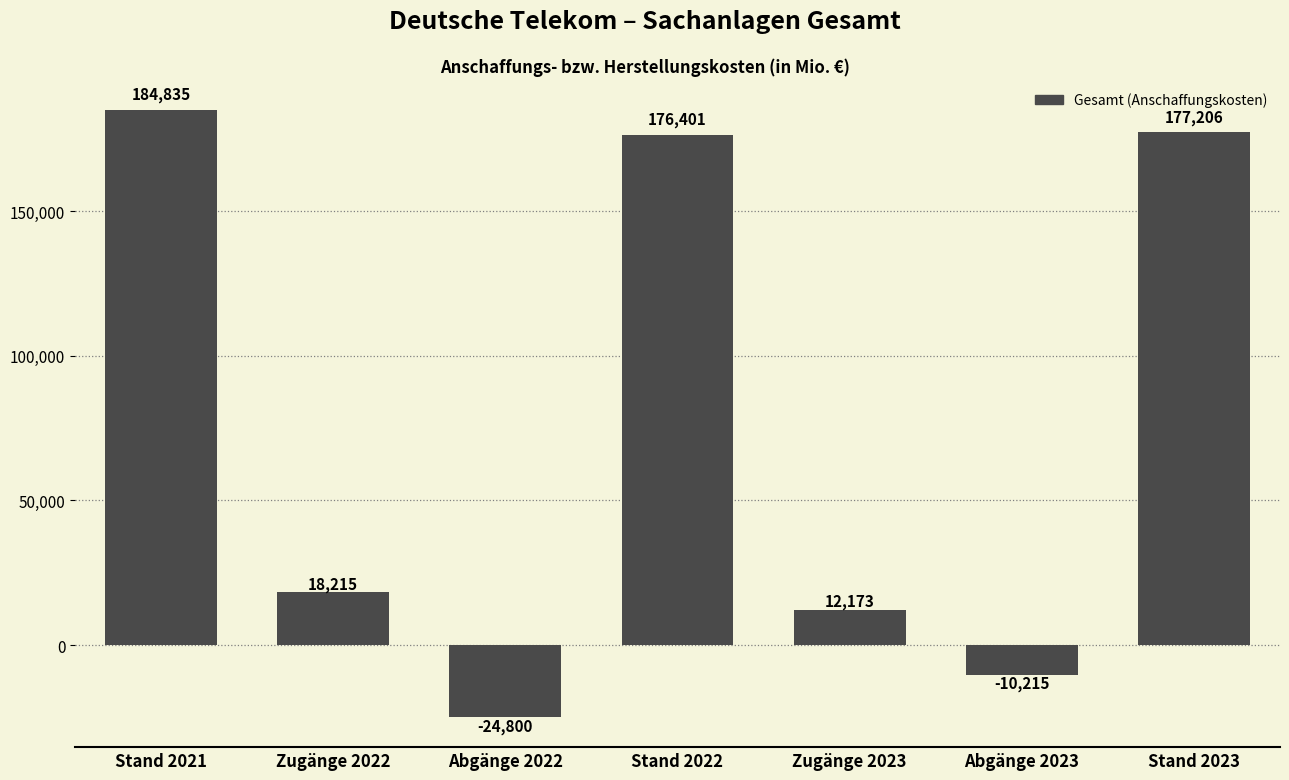

Between Abgänge 2022 and Zugänge 2022, which is larger?

Zugänge 2022